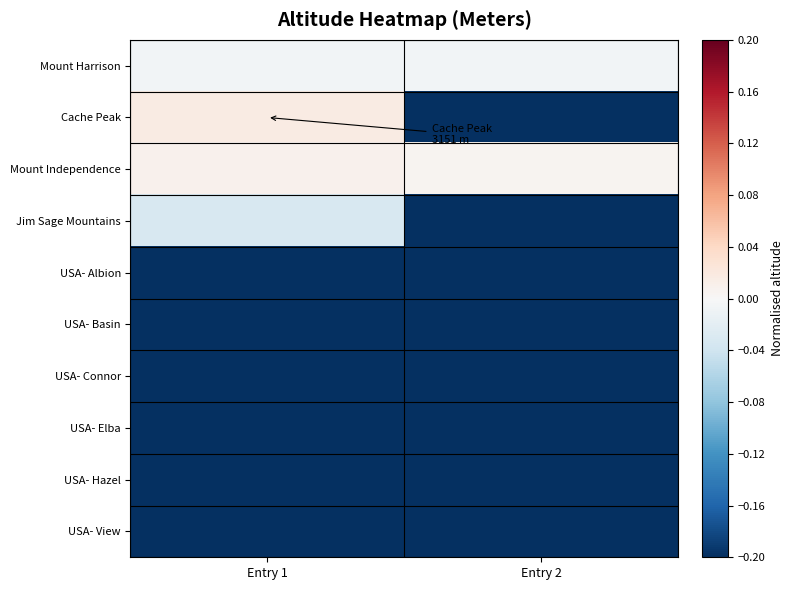

How many categories are shown in the chart?

2